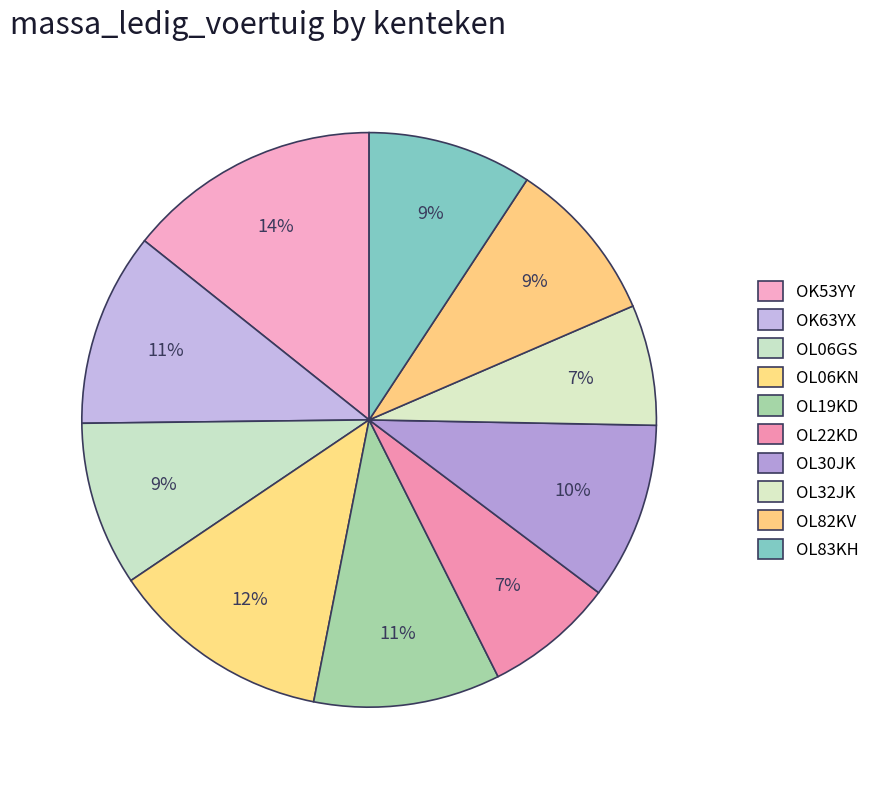

What is the ratio of the value at OK63YX to the value at OK53YY?

0.8